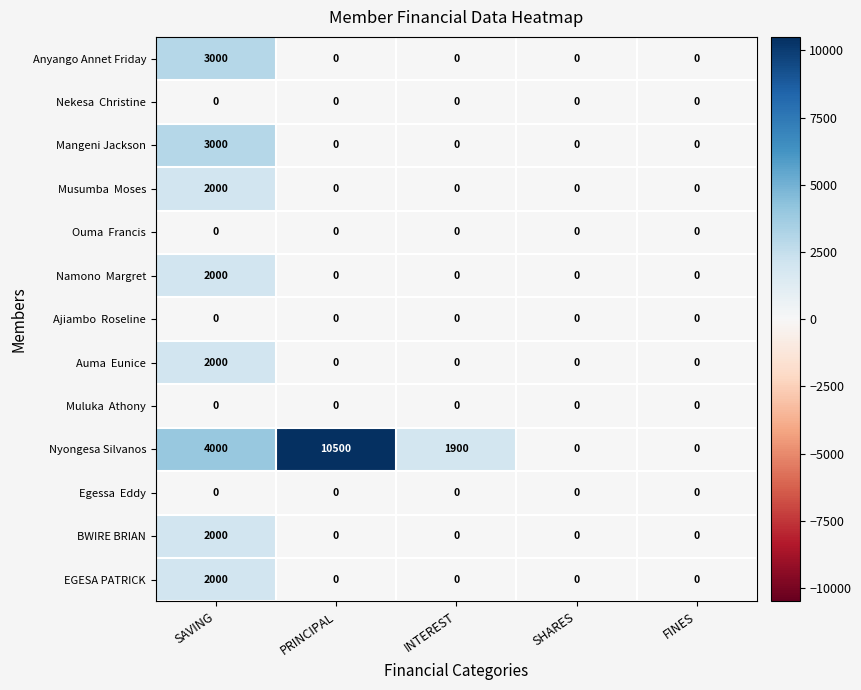

At how many categories does at least one series exceed 4124?

1